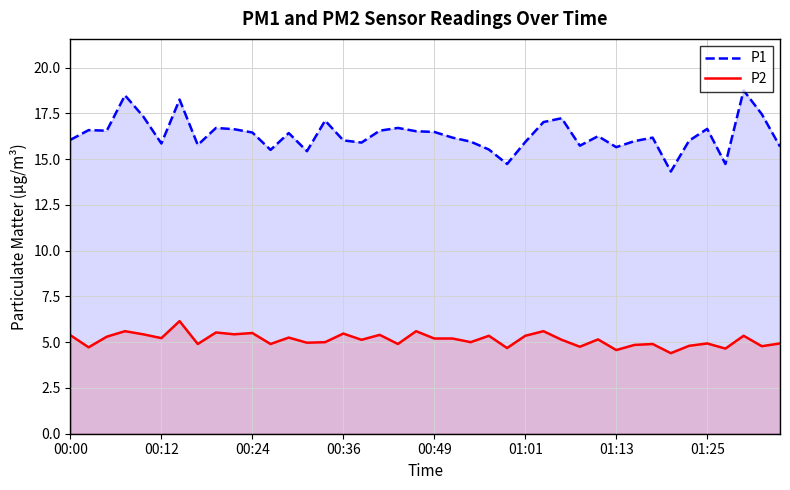

What is the highest value of the P1 series?

18.8